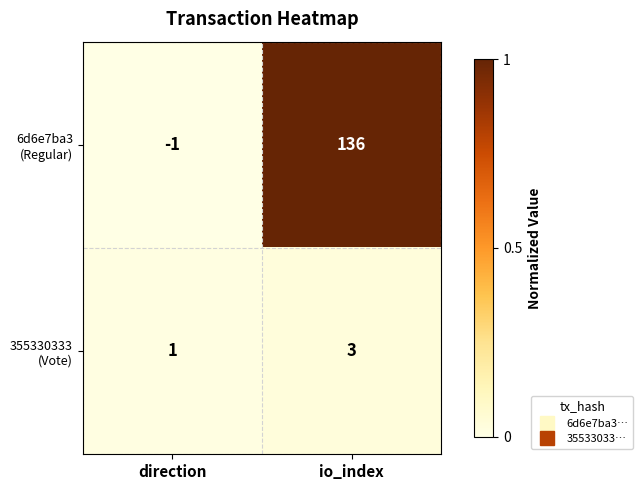

What is the greatest value displayed?

136